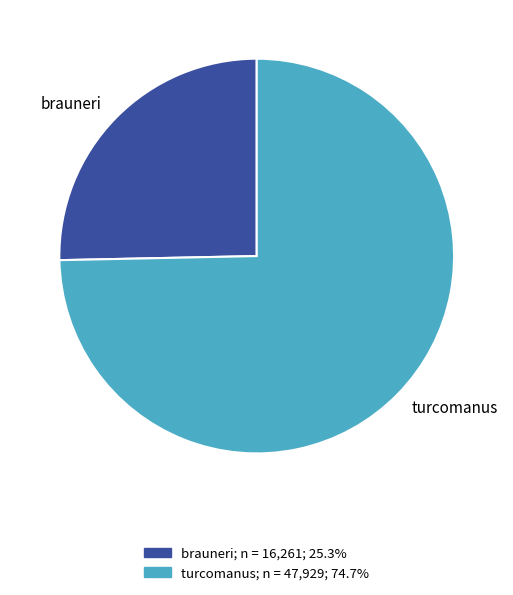

Which slice represents more than half of the pie?

turcomanus